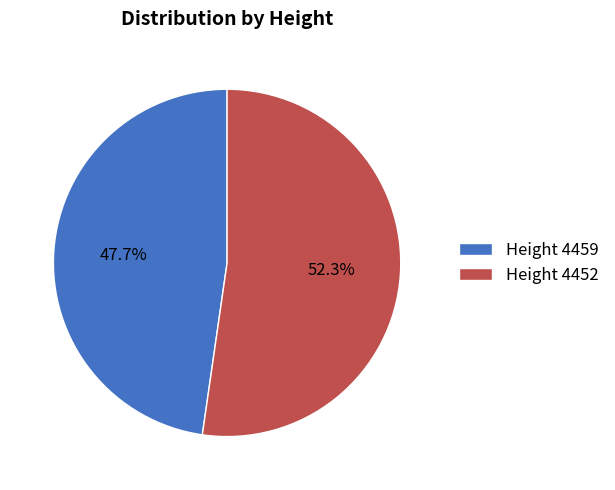

What portion of the pie excludes Height 4452?

47.7%